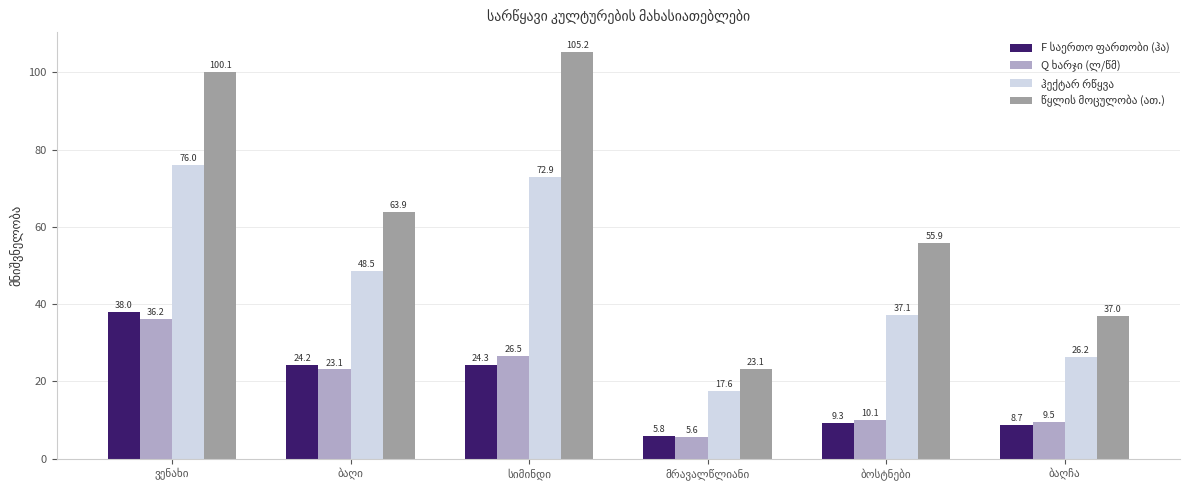

How many groups of bars are there?

6